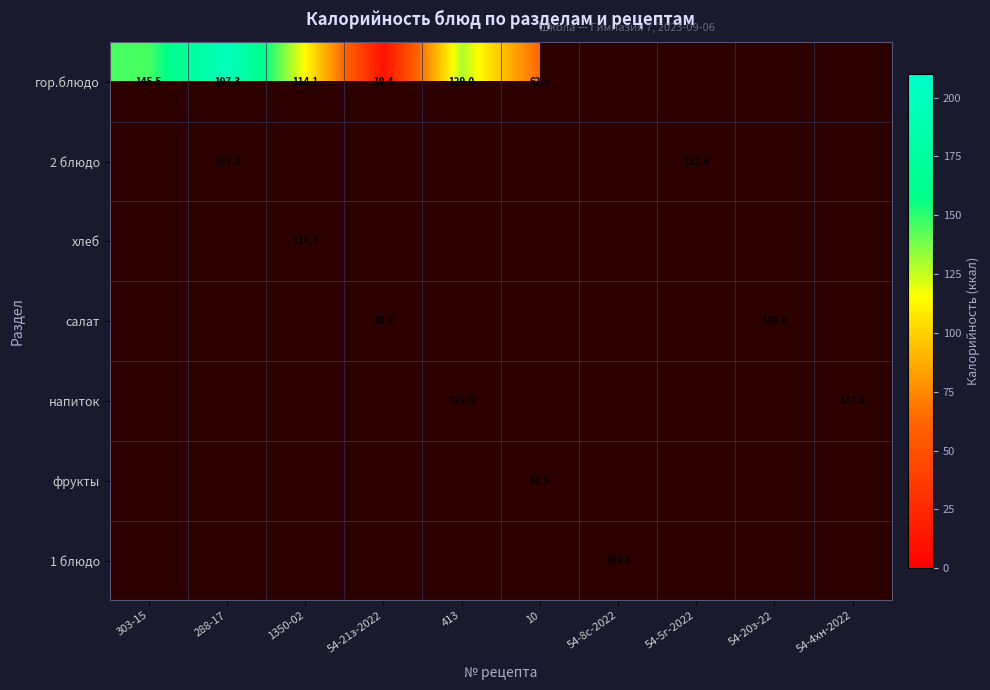

How many distinct data groups are displayed?

7